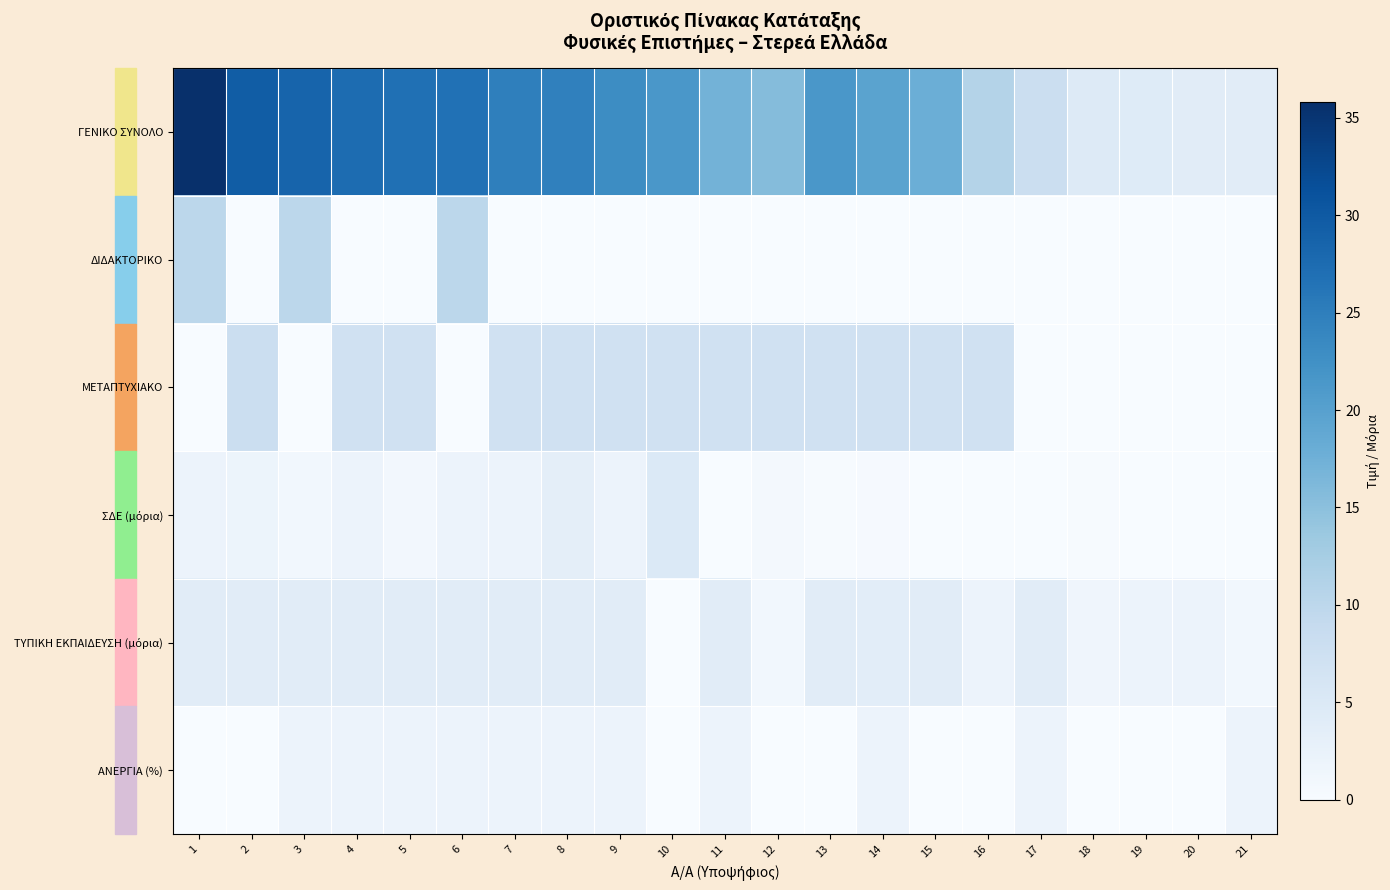

Which series has the largest total across all categories?

ΓΕΝΙΚΟ ΣΥΝΟΛΟ